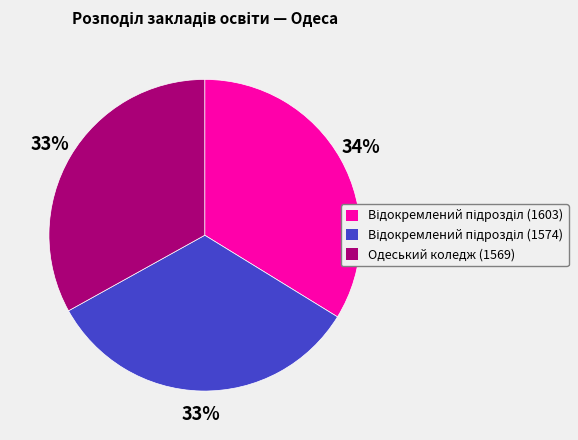

How many segments does this pie chart have?

3